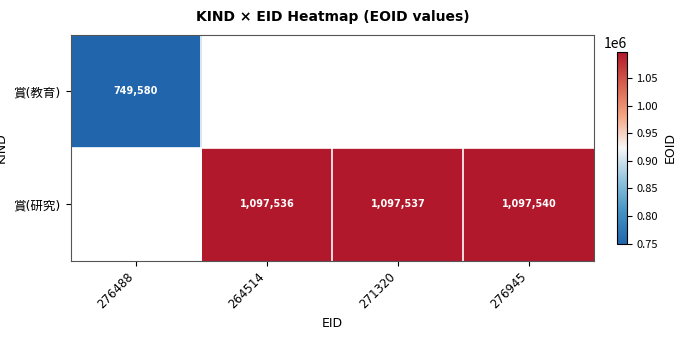

At how many categories does at least one series exceed 876738?

3